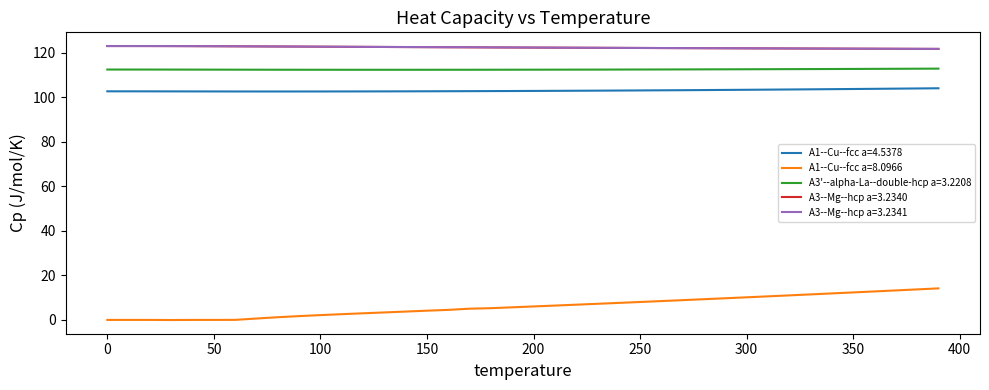

What is the greatest value displayed?

122.9